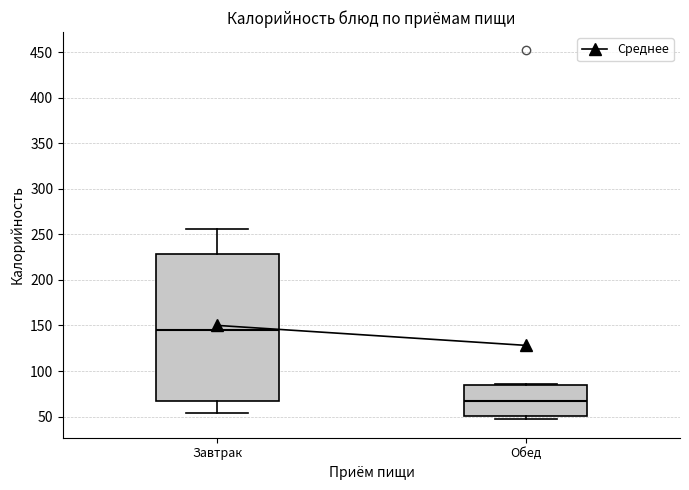

Where is the upper edge of the box for Завтрак on the y-axis? The values are not printed on the chart, so give them approximately, as read against the axis.

230